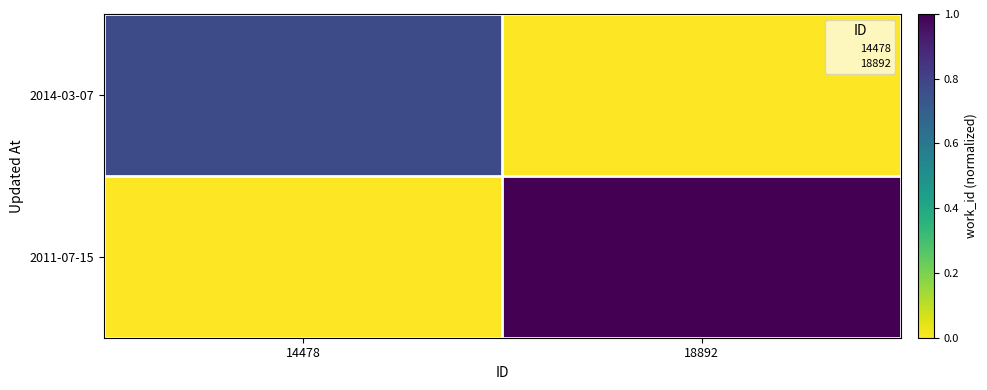

How many categories are shown in the chart?

2